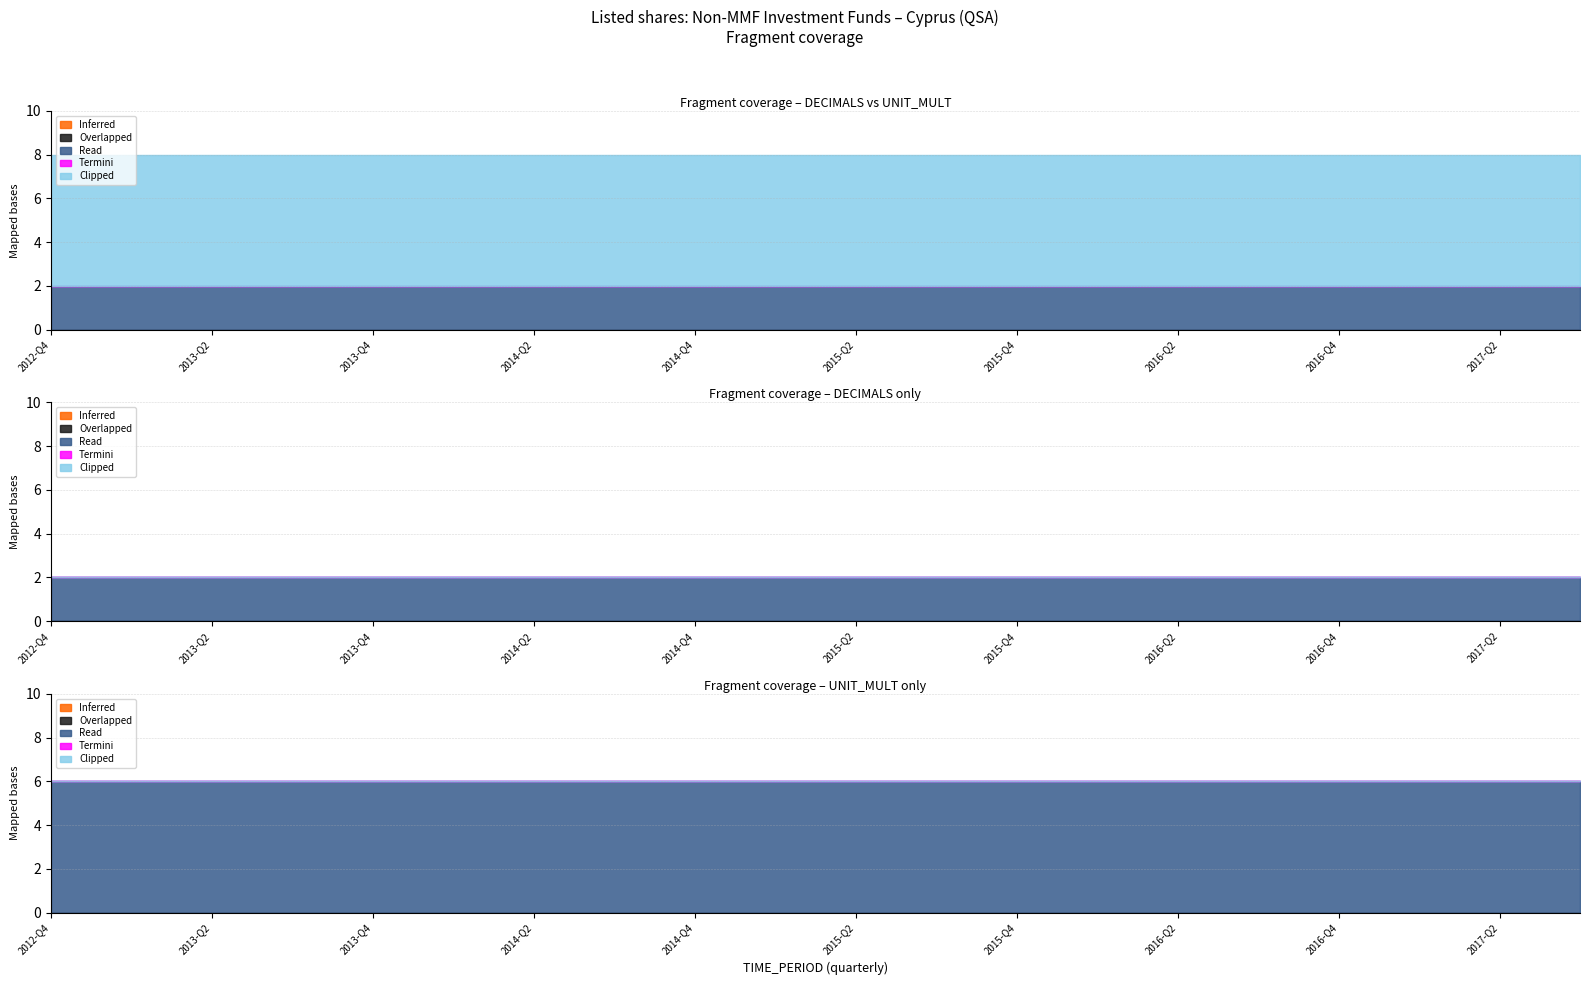

The value of Inferred at 2016-Q4 is 0. True or false?

True